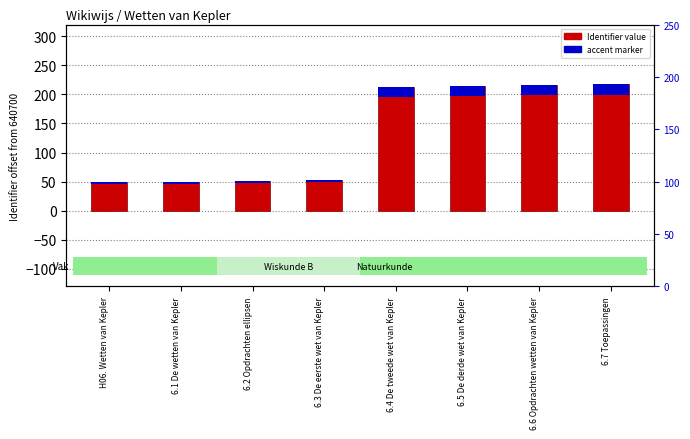

True or false: accent has a value of 6.1 at 6.1 De wetten van Kepler.

False